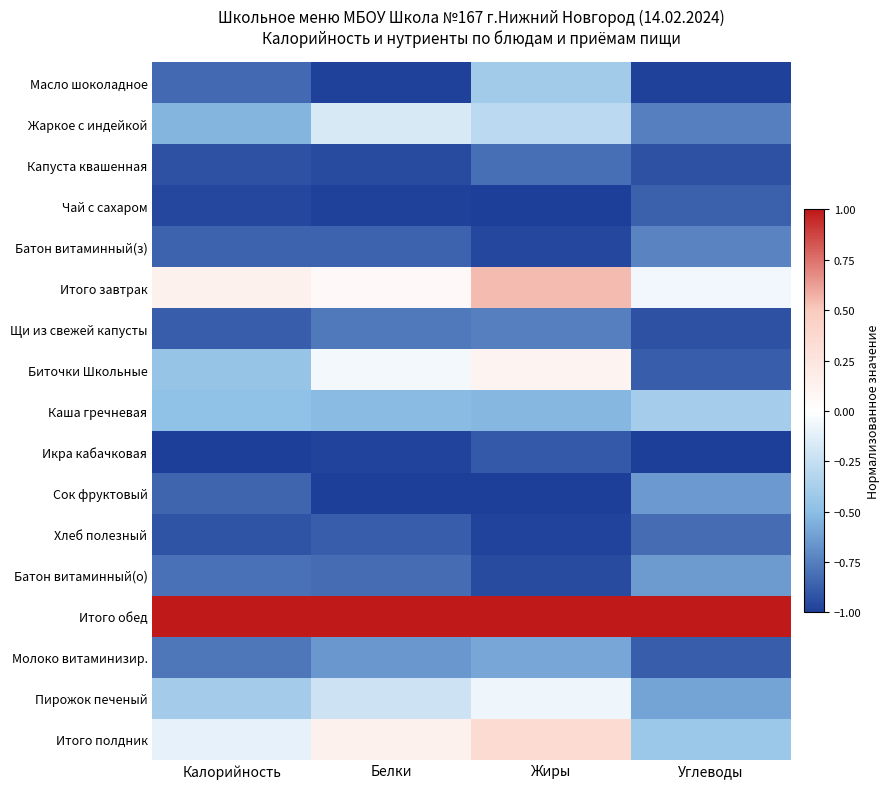

Which has a higher value, Калорийность or Белки?

Калорийность